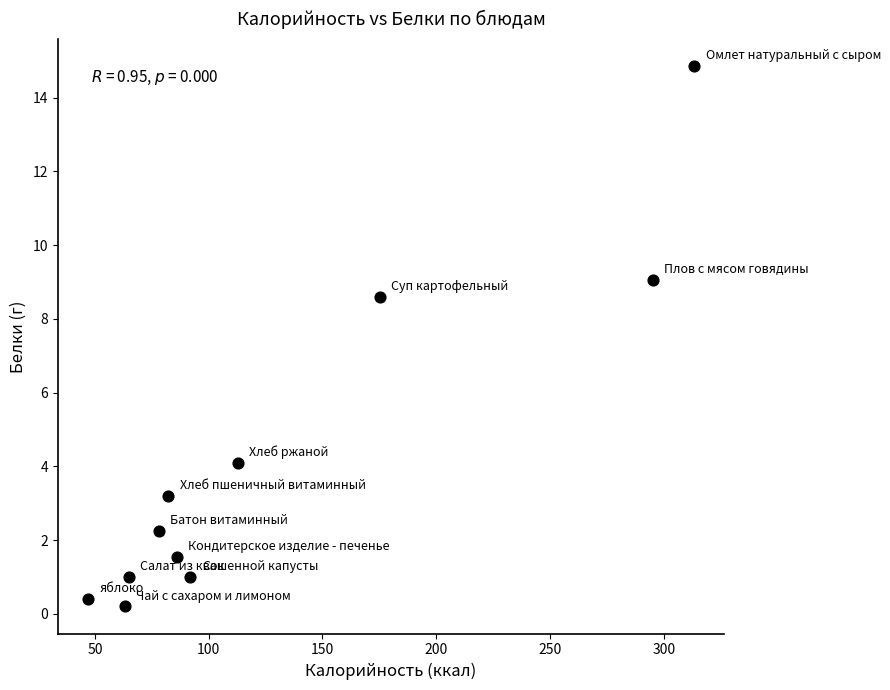

What is the range of X values (max minus min)?

266.3